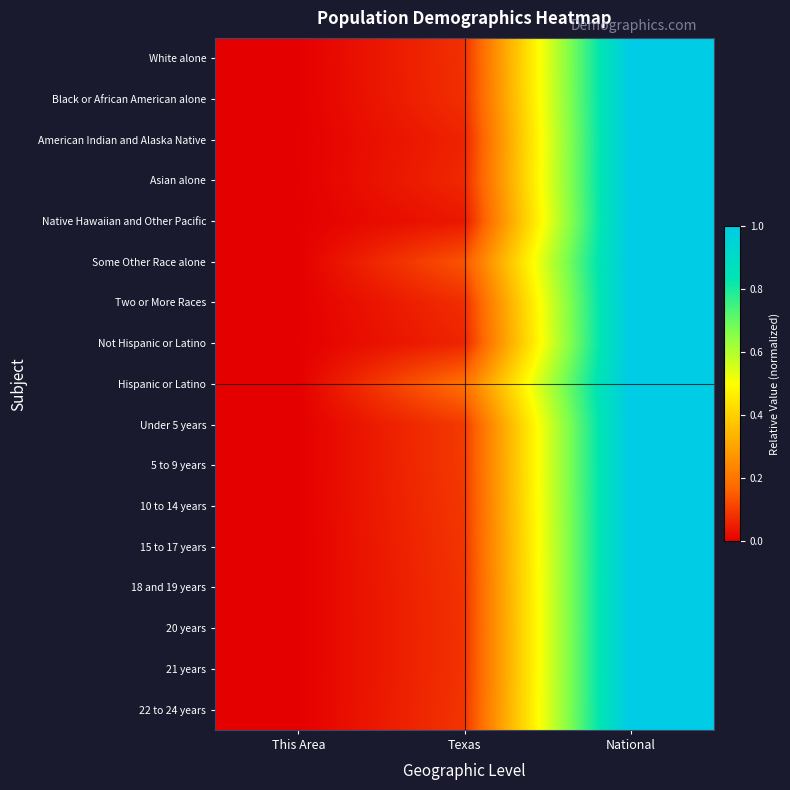

Reading left to right, list all the values displayed in this chart.

White alone: This Area=0.0	Texas=0.1	National=1.0
Black or African American alone: This Area=0.0	Texas=0.1	National=1.0
American Indian and Alaska Native: This Area=0.0	Texas=0.1	National=1.0
Asian alone: This Area=0.0	Texas=0.1	National=1.0
Native Hawaiian and Other Pacific: This Area=0.0	Texas=0.0	National=1.0
Some Other Race alone: This Area=0.0	Texas=0.1	National=1.0
Two or More Races: This Area=0.0	Texas=0.1	National=1.0
Not Hispanic or Latino: This Area=0.0	Texas=0.1	National=1.0
Hispanic or Latino: This Area=0.0	Texas=0.2	National=1.0
Under 5 years: This Area=0.0	Texas=0.1	National=1.0
5 to 9 years: This Area=0.0	Texas=0.1	National=1.0
10 to 14 years: This Area=0.0	Texas=0.1	National=1.0
15 to 17 years: This Area=0.0	Texas=0.1	National=1.0
18 and 19 years: This Area=0.0	Texas=0.1	National=1.0
20 years: This Area=0.0	Texas=0.1	National=1.0
21 years: This Area=0.0	Texas=0.1	National=1.0
22 to 24 years: This Area=0.0	Texas=0.1	National=1.0